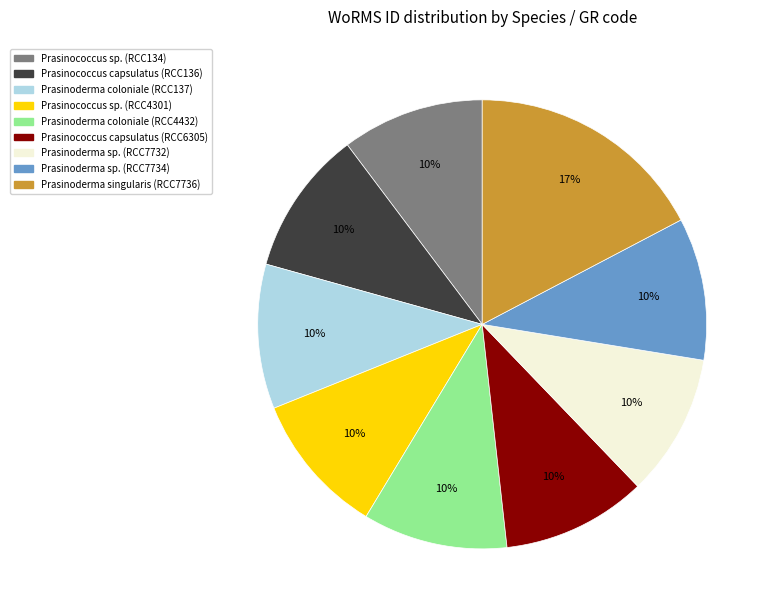

To the nearest percent, what is the difference between the largest and smallest slice percentages?

7%